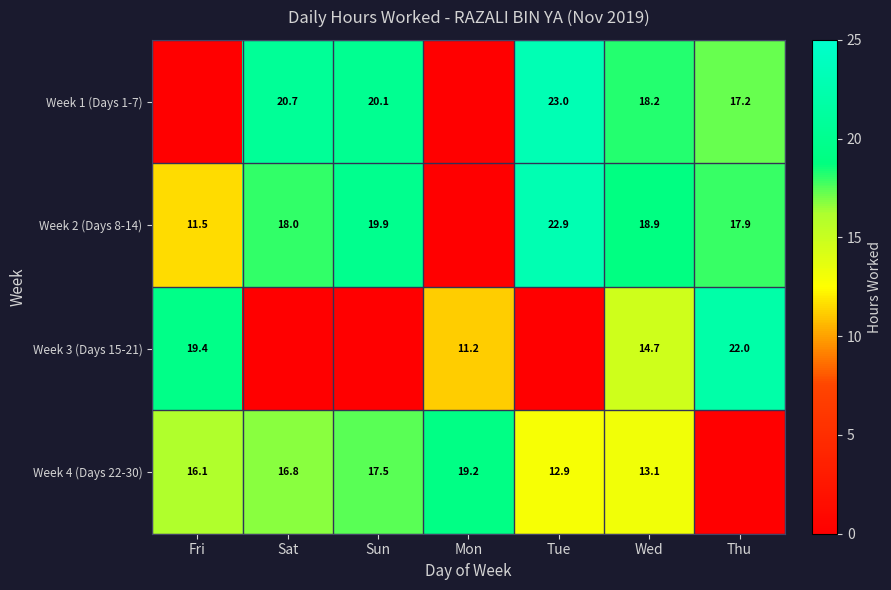

True or false: Week 4 (Days 22-30) has a value of 21.2 at Fri.

False